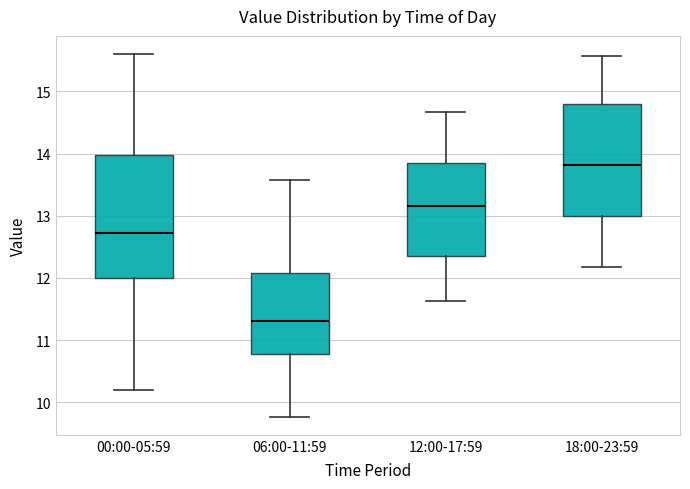

Which box is the tallest, from its lower edge to its upper edge?

00:00-05:59